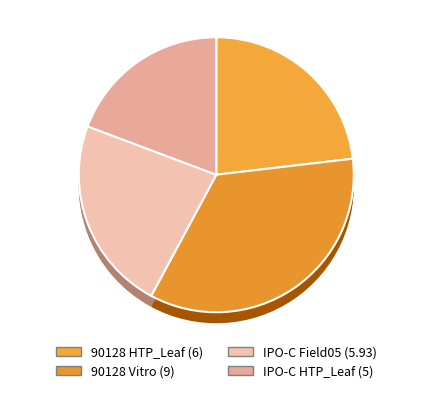

Which category has the biggest portion of the pie?

90128 Vitro